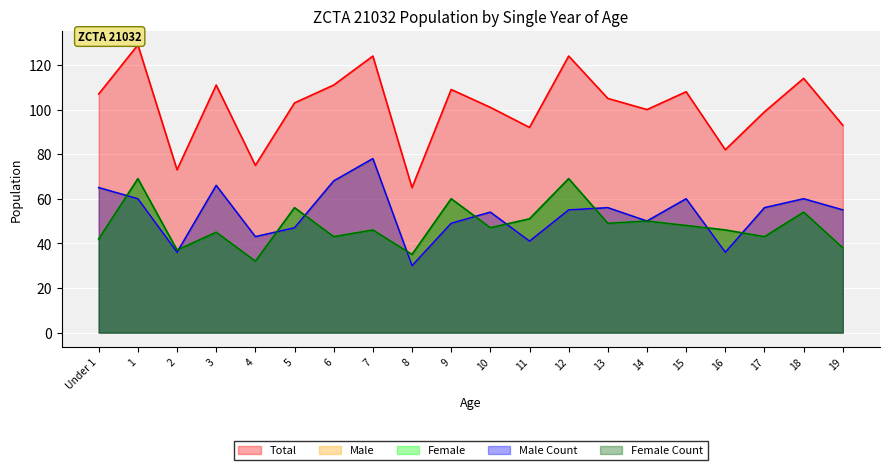

Does the chart display data point markers on the line(s)?

No